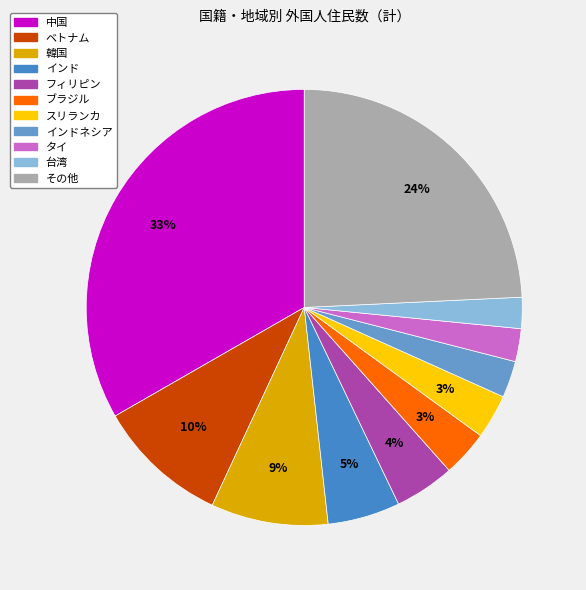

What is the smallest slice in the pie chart?

台湾